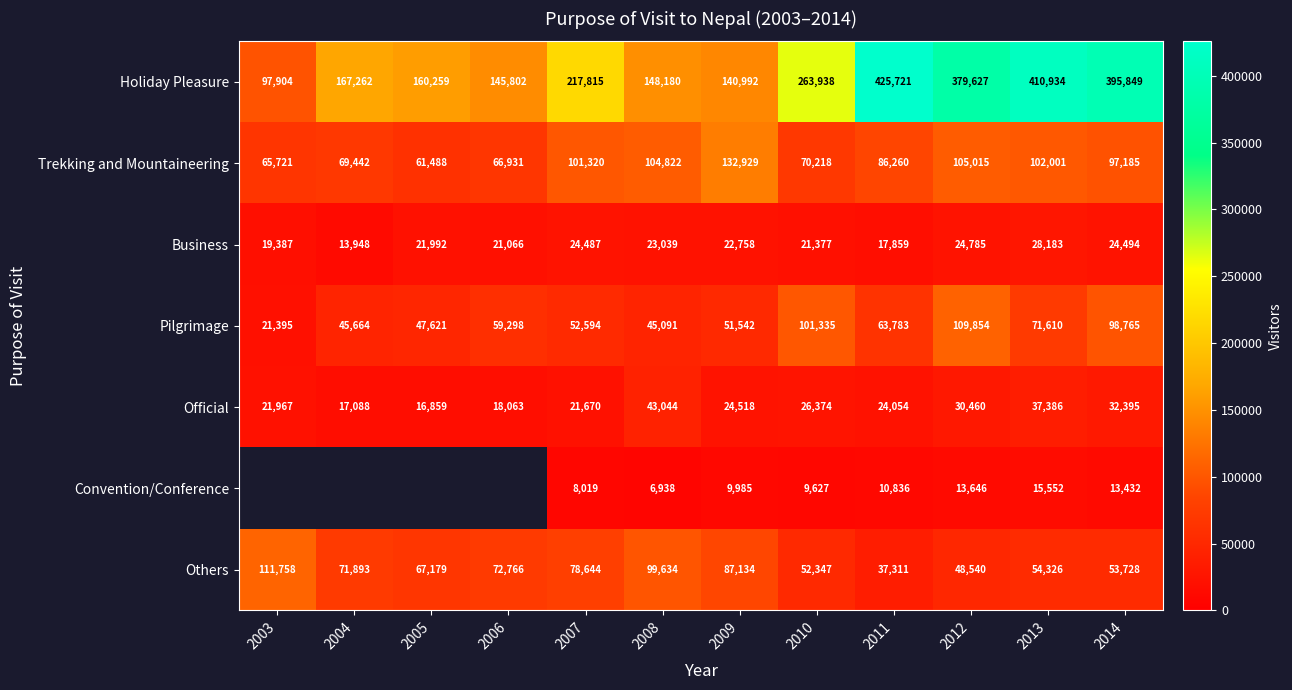

Which label corresponds to the largest value in the chart?

2011